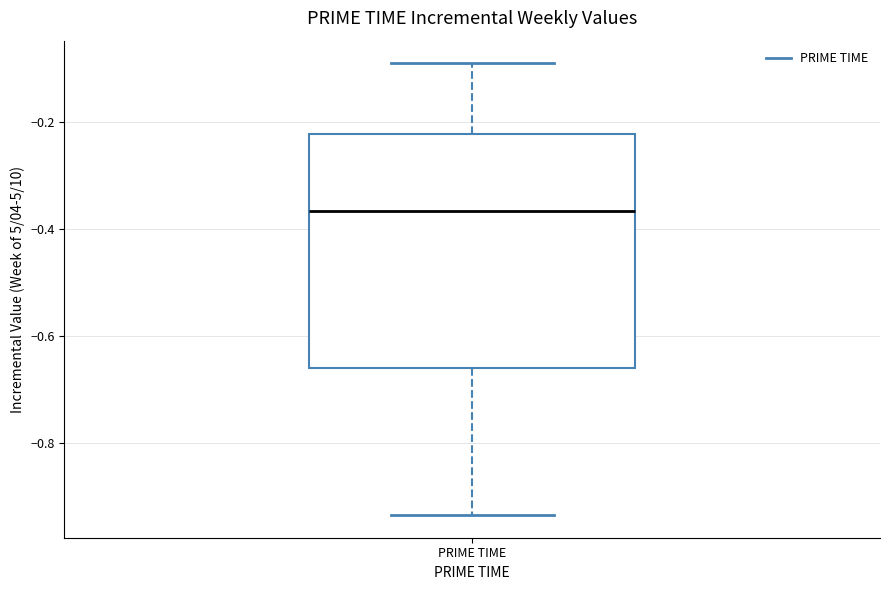

Read this box plot against the y-axis: the position of the median line, the range covered by the box, and the ends of both whiskers. The values are not printed on the chart, so give them approximately, as read against the axis.

median -0.36, box -0.66 to -0.22, whiskers -0.94 to -0.10